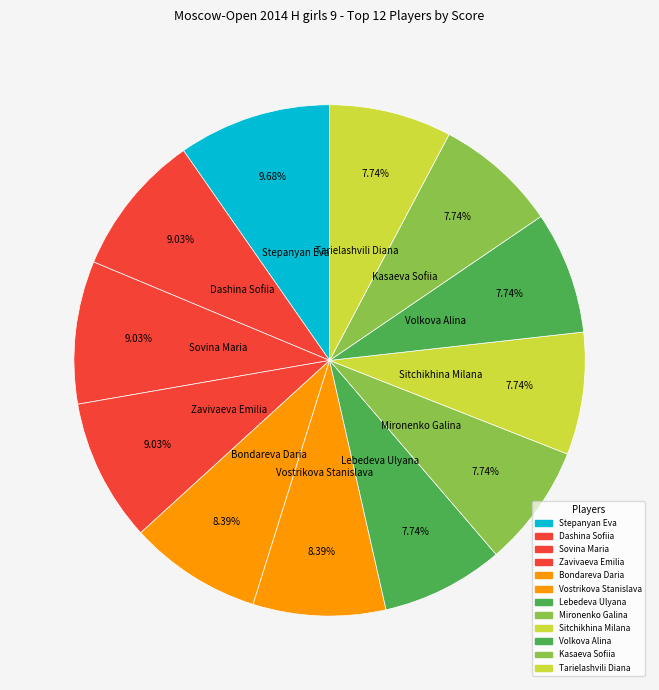

To the nearest percent, what is the difference between the Tarielashvili Diana and Sovina Maria slice percentages?

1%